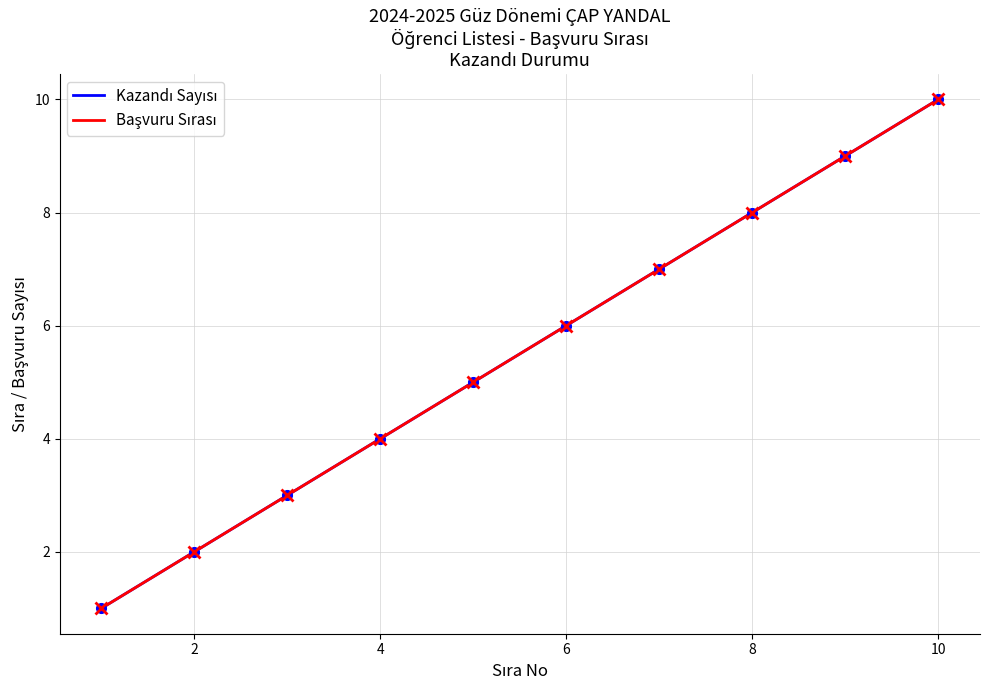

The value of Başvuru Sırası at 7 is 11. True or false?

False